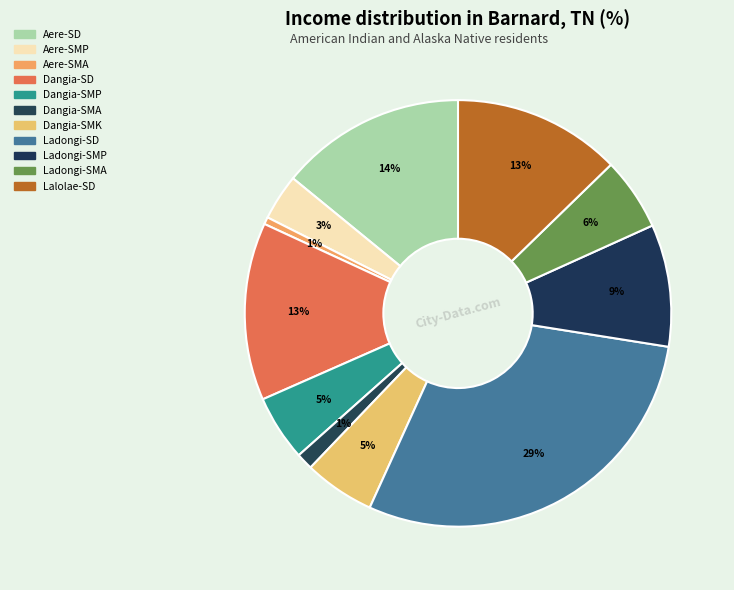

Does Ladongi-SMP represent more than half of the total?

No